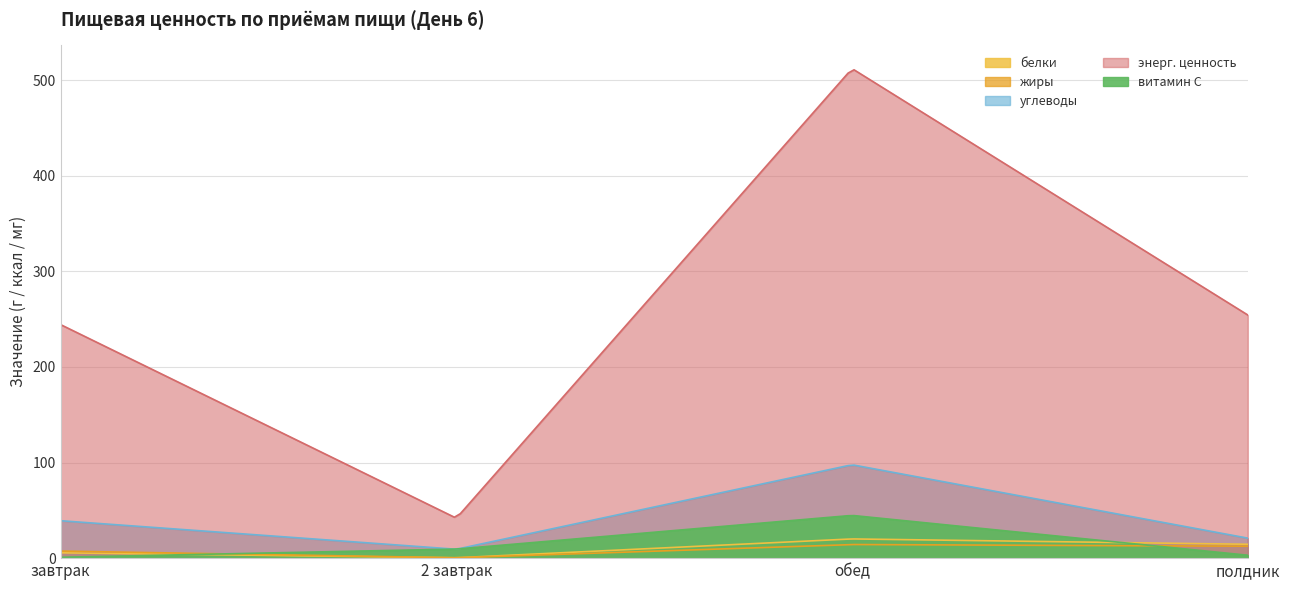

What is the sum of all витамин С values?

58.1